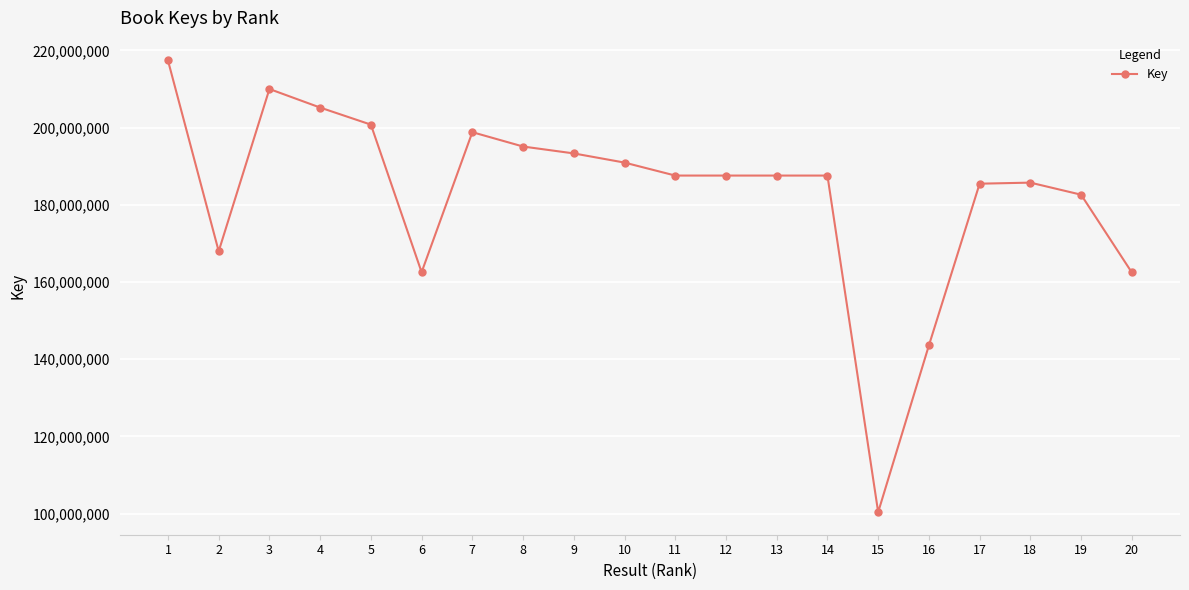

Read the value at 8, to the nearest 100.

195106100